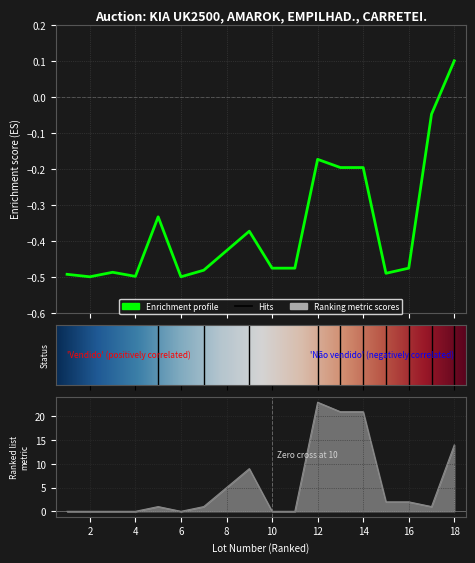

How many lines are shown in the chart?

1